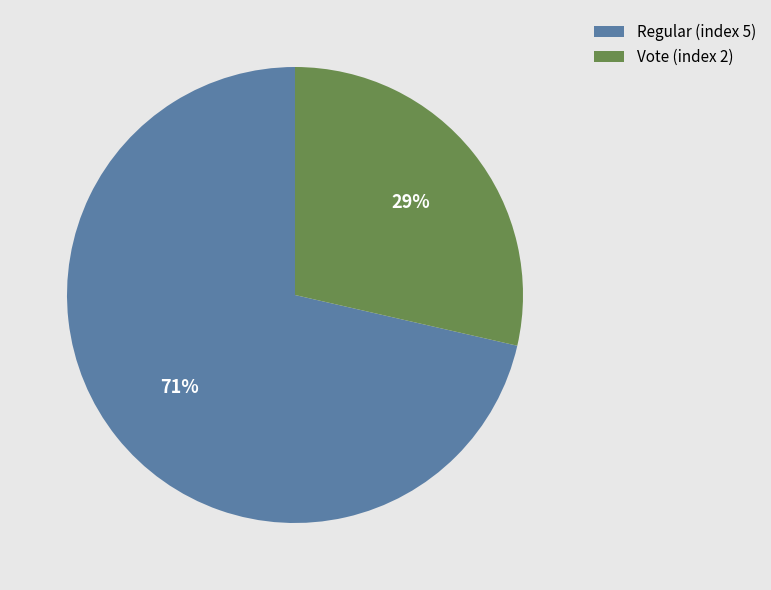

What is the majority slice?

Regular (index 5)